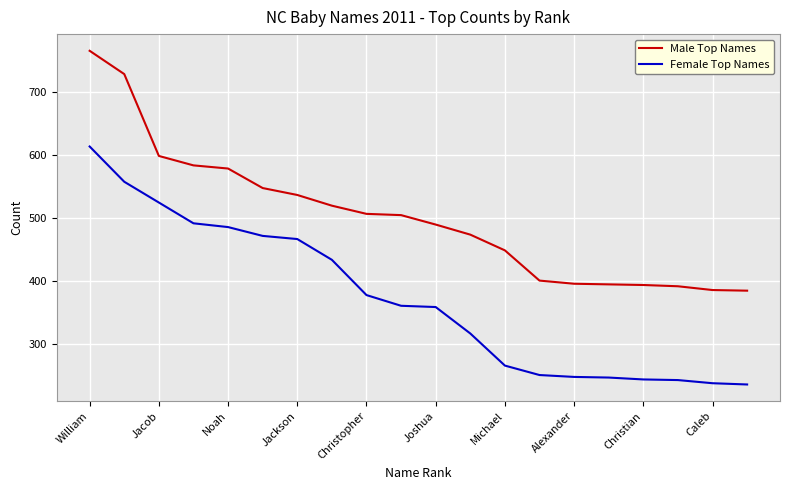

Which series has the largest total across all categories?

Male Top Names